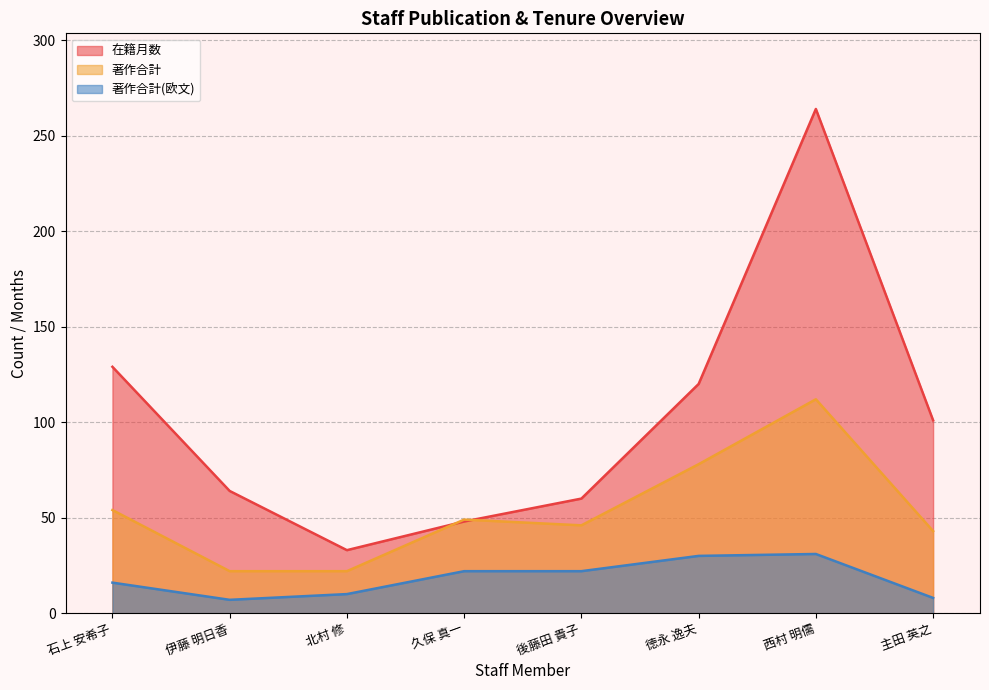

How many interior local valleys does the 著作合計 series have?

1